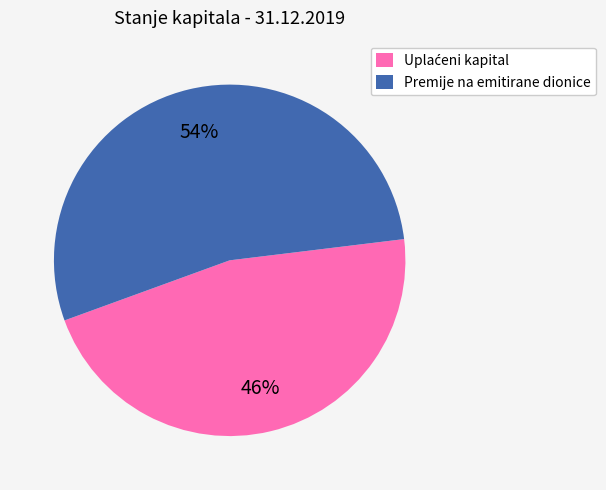

How many slices are in this pie chart?

2